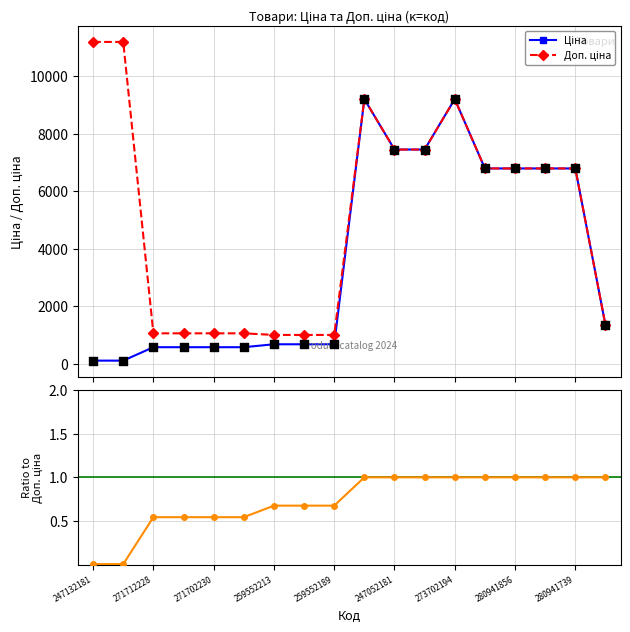

At which category is the sum across all series the highest?

9